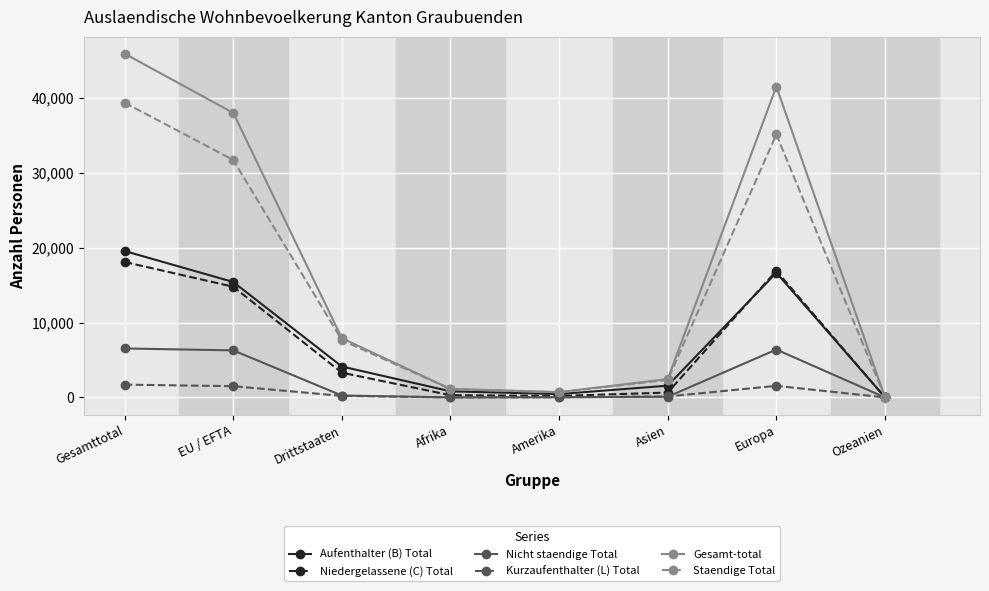

Where is the first local maximum for Aufenthalter (B) Total?

Europa